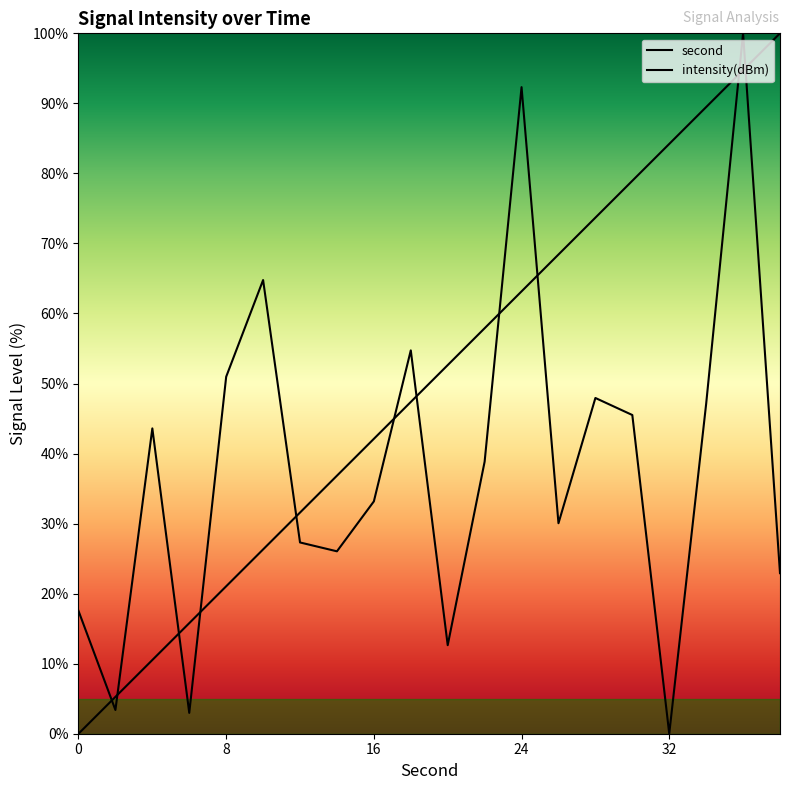

Is the value of intensity(dBm) at 22 greater than the value of second at 18?

No